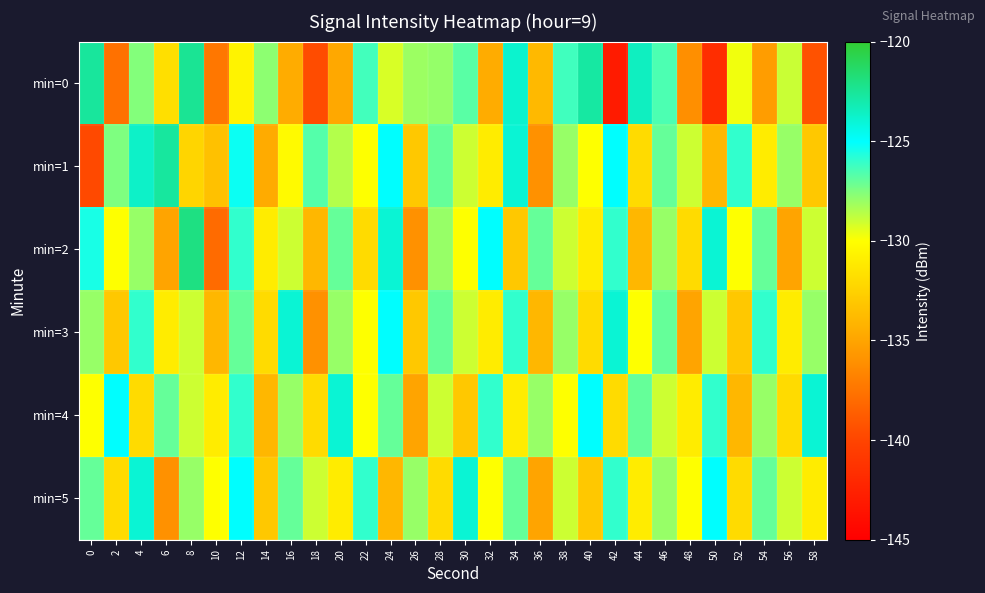

Which series has the widest spread of values?

min=0